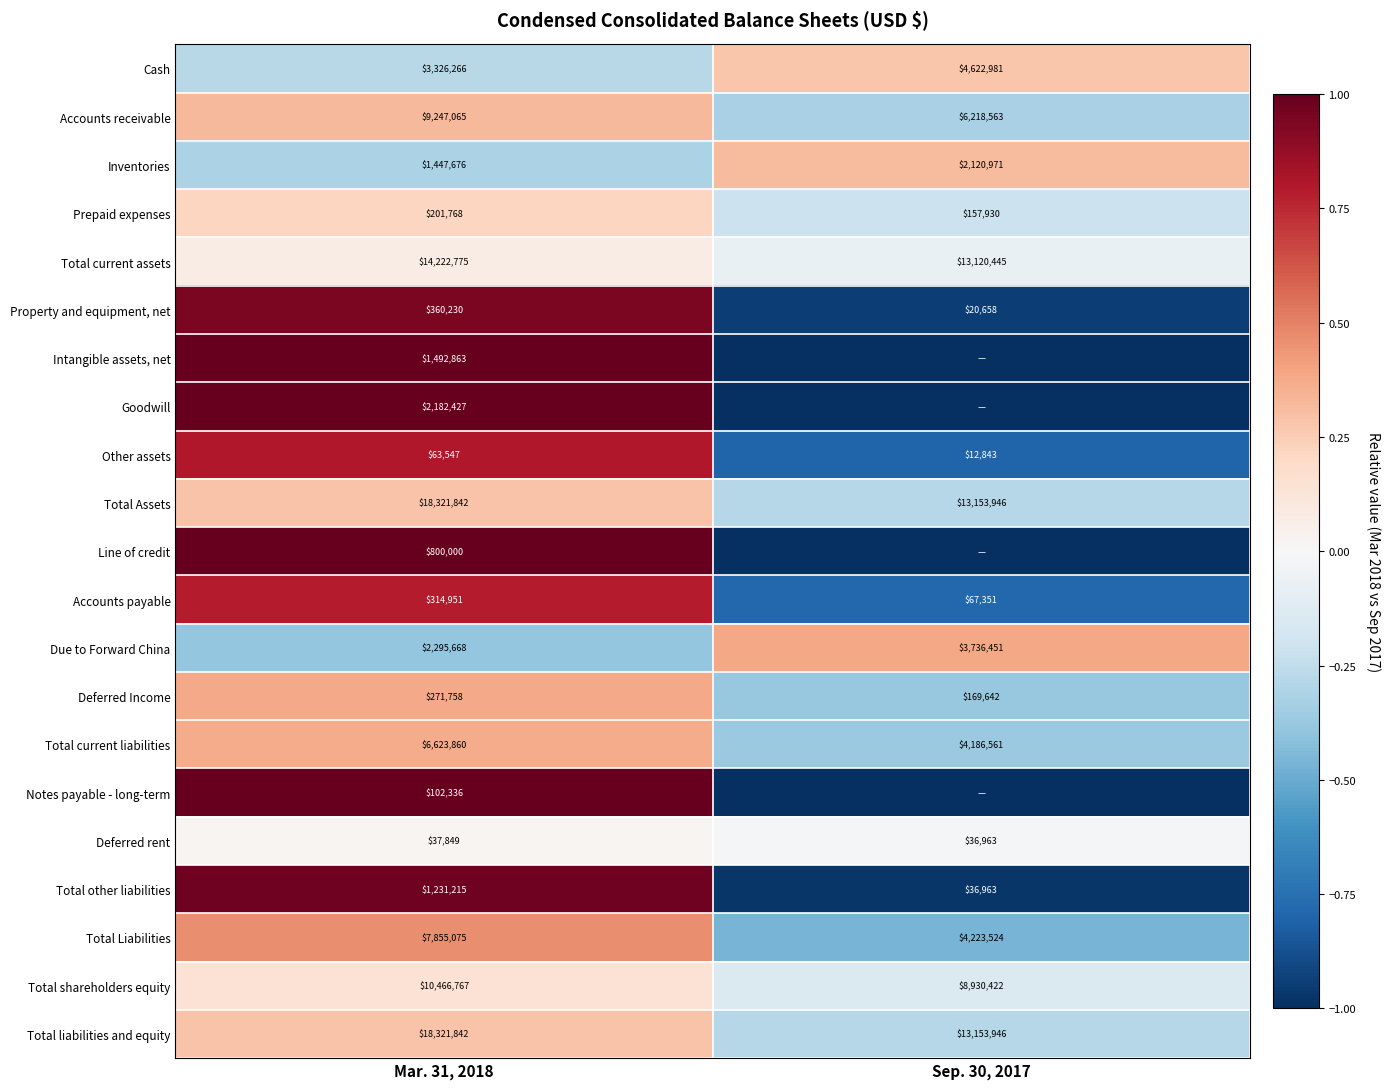

What is the approximate value of Accounts payable at Sep. 30, 2017?

67351